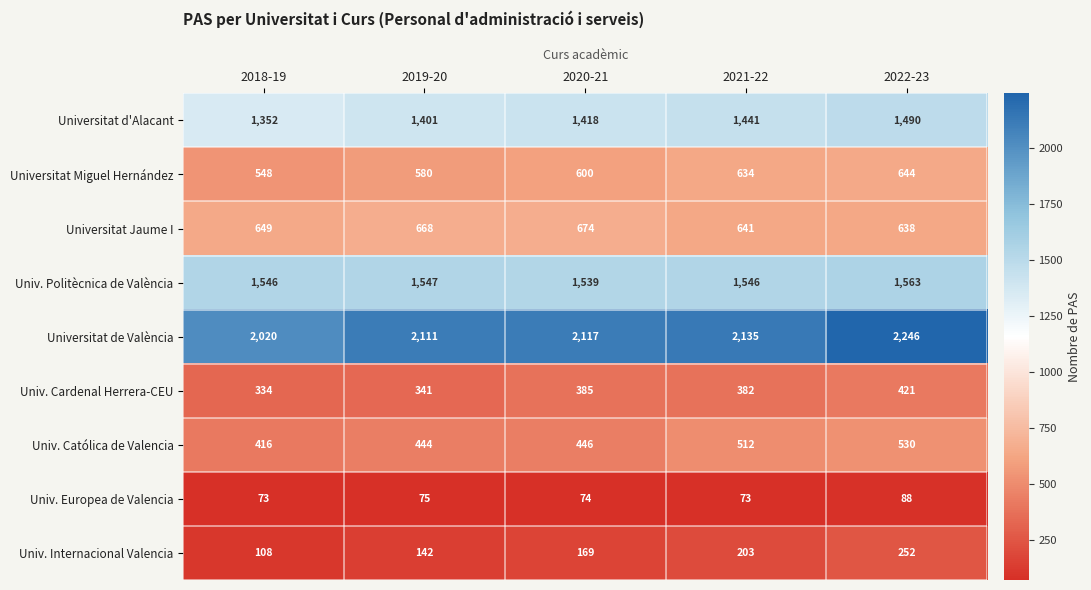

What is the sum of all Univ. Politècnica de València values?

7741